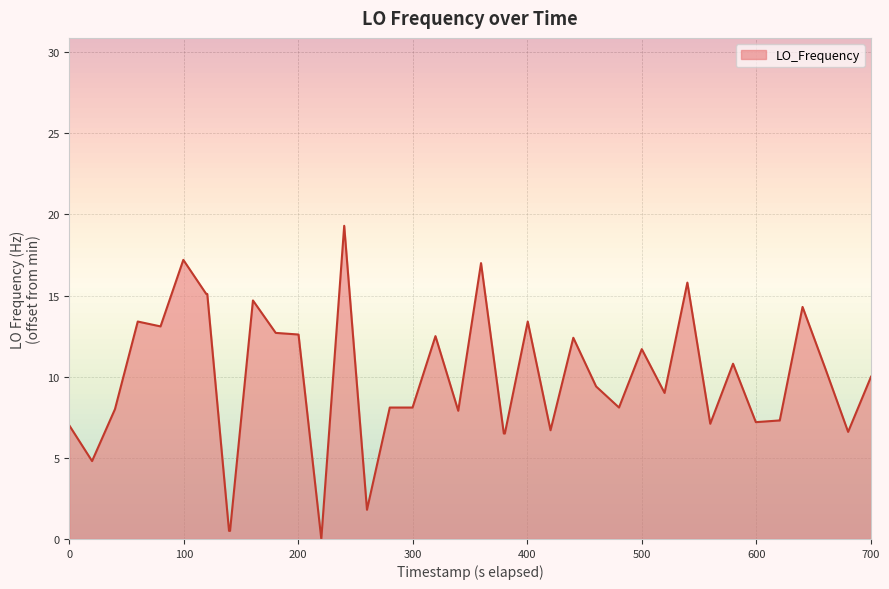

What is the maximum value shown in the chart?

19.3